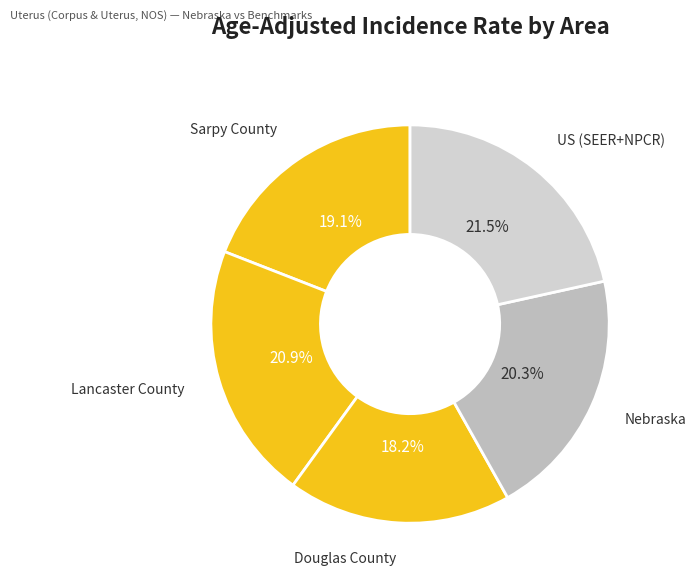

How many slices are in this pie chart?

5